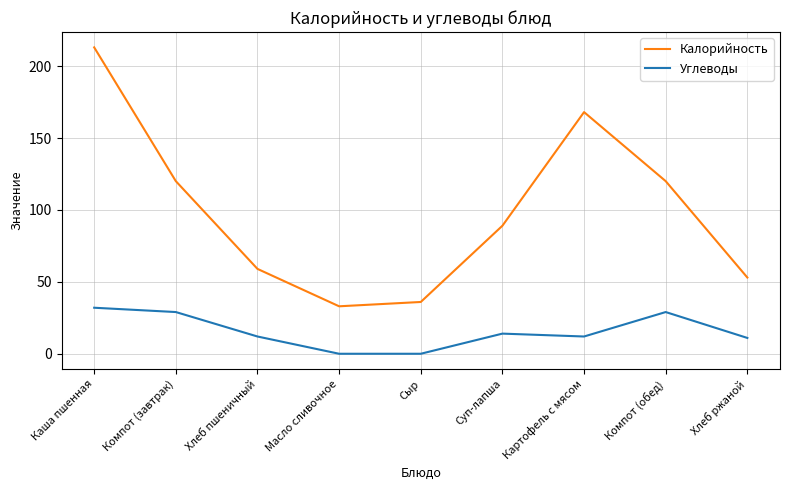

What are all the series names shown in the legend?

Калорийность, Углеводы